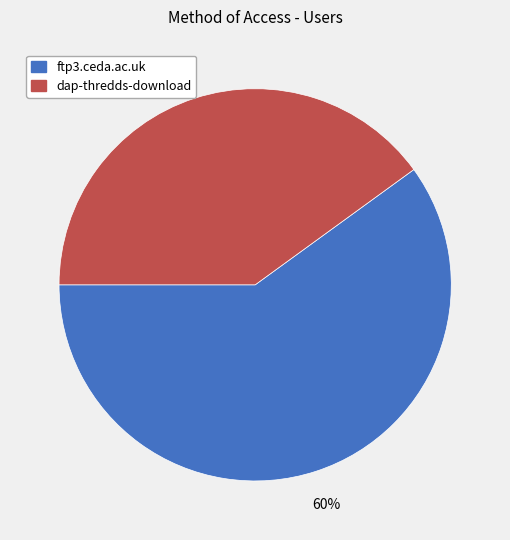

Which has a higher value, dap-thredds-download or ftp3.ceda.ac.uk?

ftp3.ceda.ac.uk